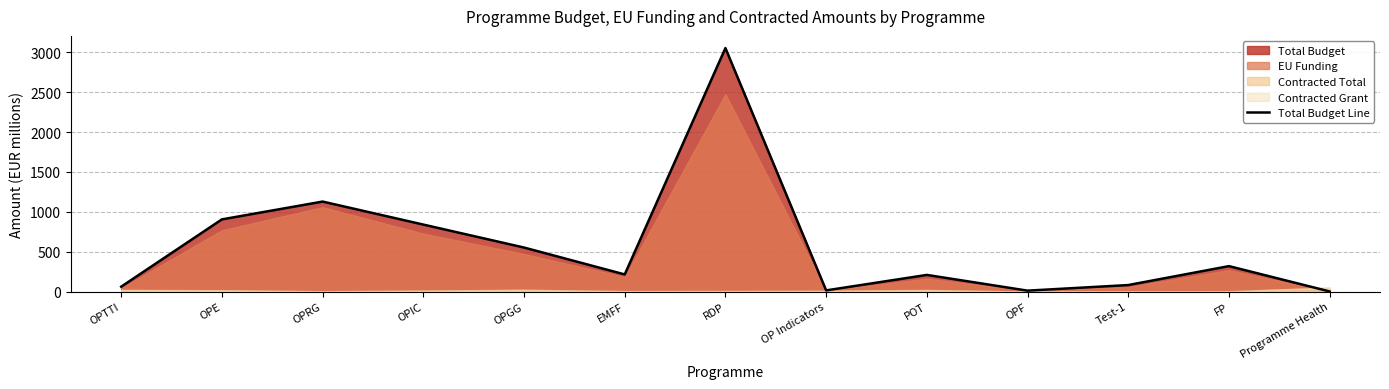

The chart shows a value of 3.8 at OPF. True or false?

False